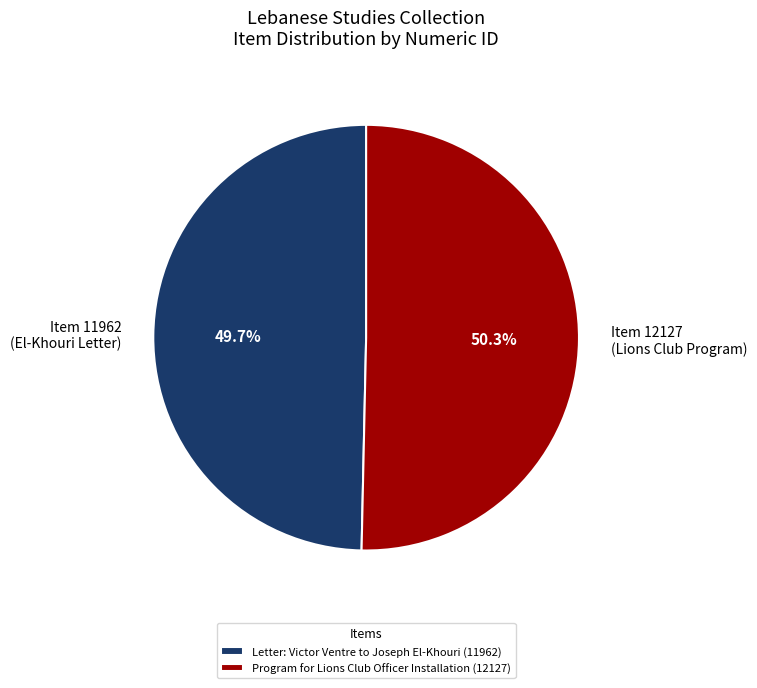

What portion of the pie excludes Item 11962 (El-Khouri Letter)?

50.3%